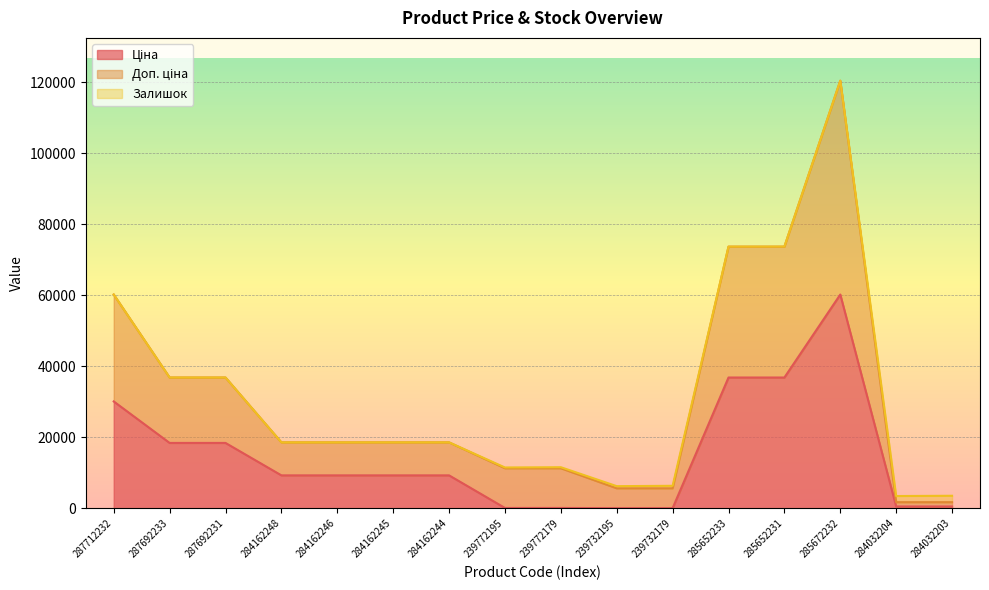

What is the greatest value displayed?

120411.1